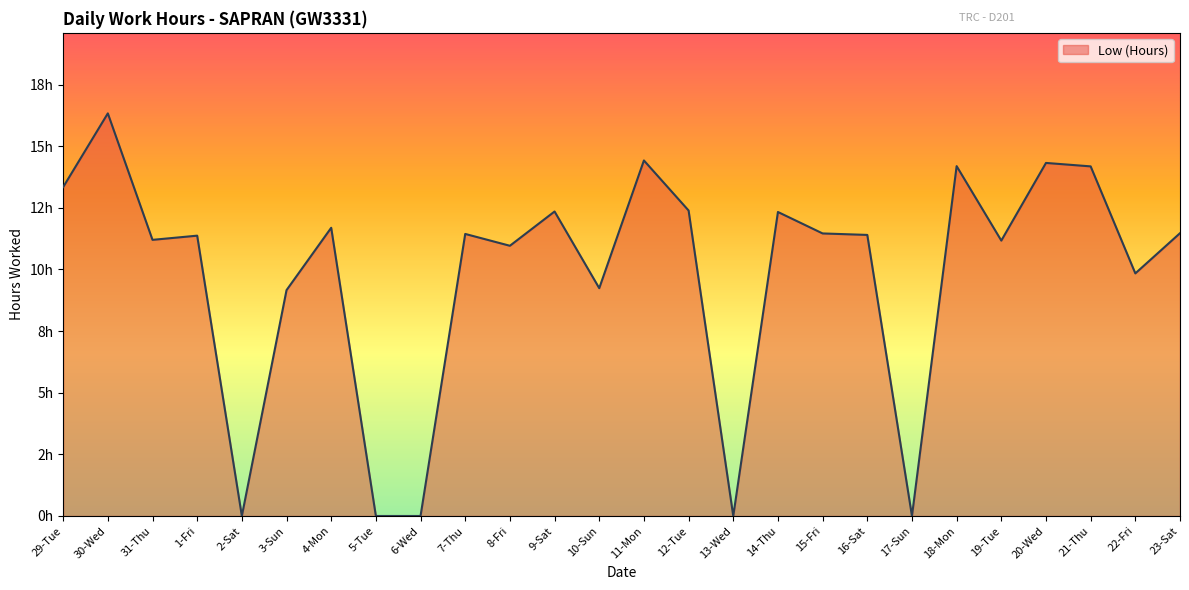

Does the chart have visible grid lines?

No